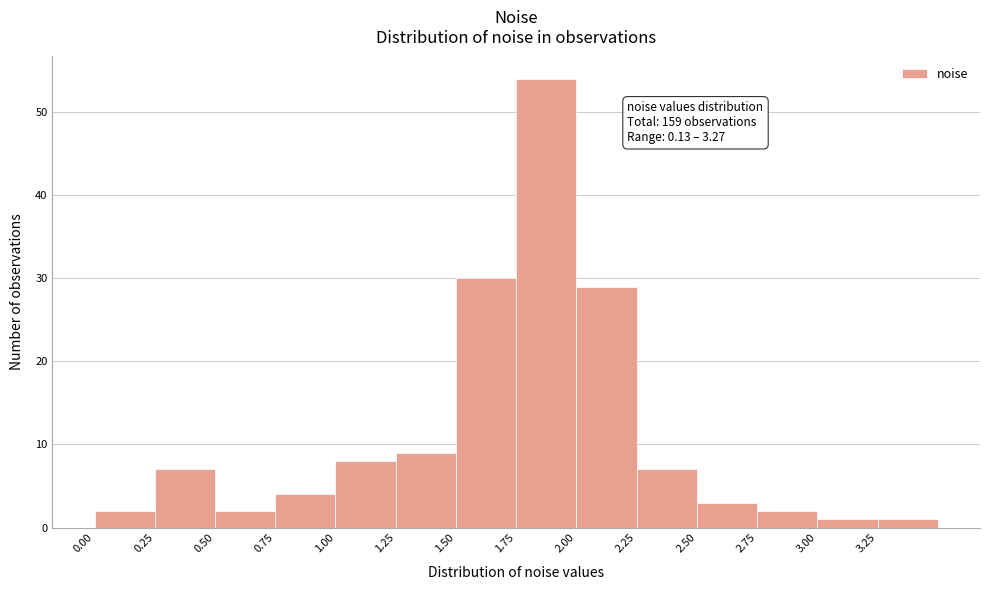

Over which range of the x-axis is the bar tallest?

1.75 to 2.00